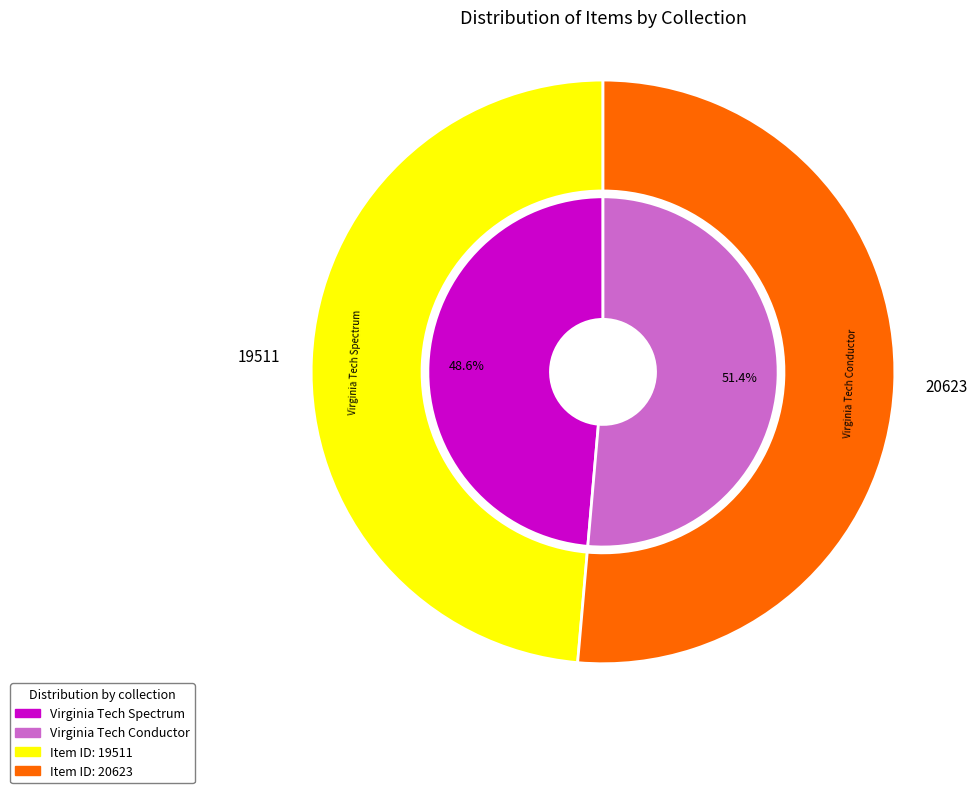

What is the total percentage of Virginia Tech Spectrum and Virginia Tech Conductor?

100.0%